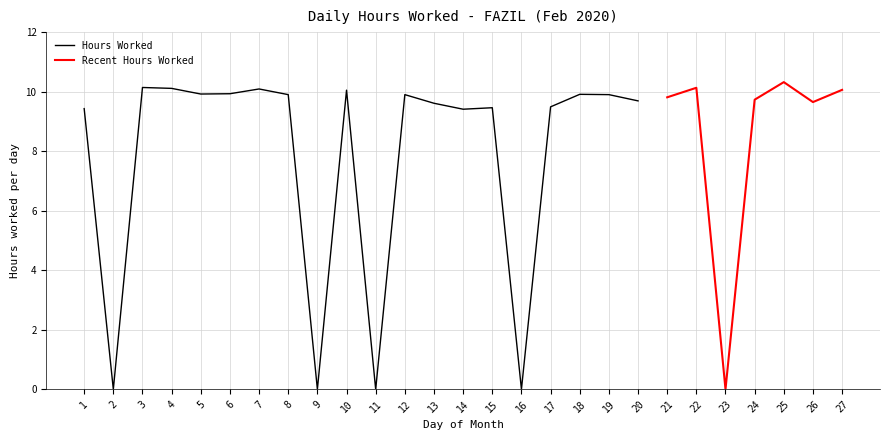

True or false: the data shows 9.7 at 24.

True